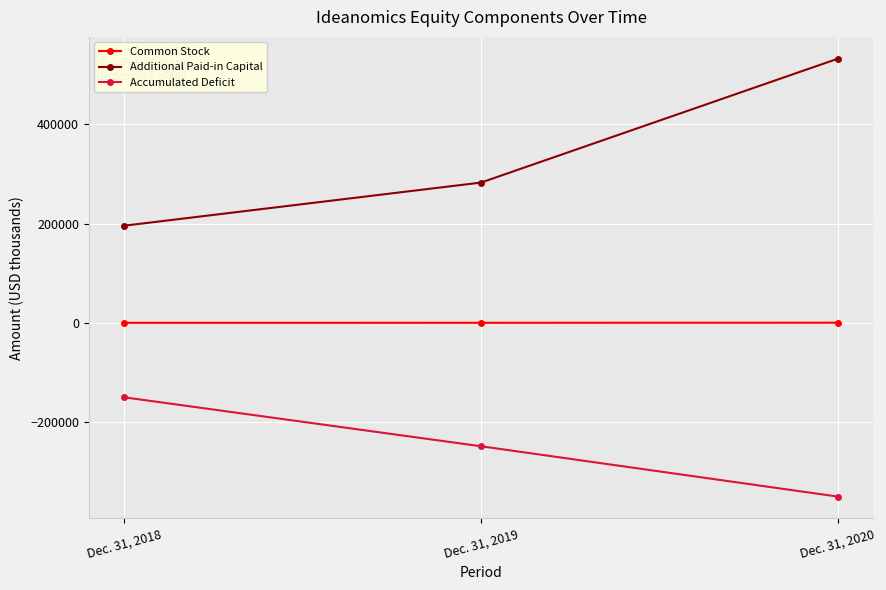

How many Additional Paid-in Capital values are between 195780 and 531866?

3